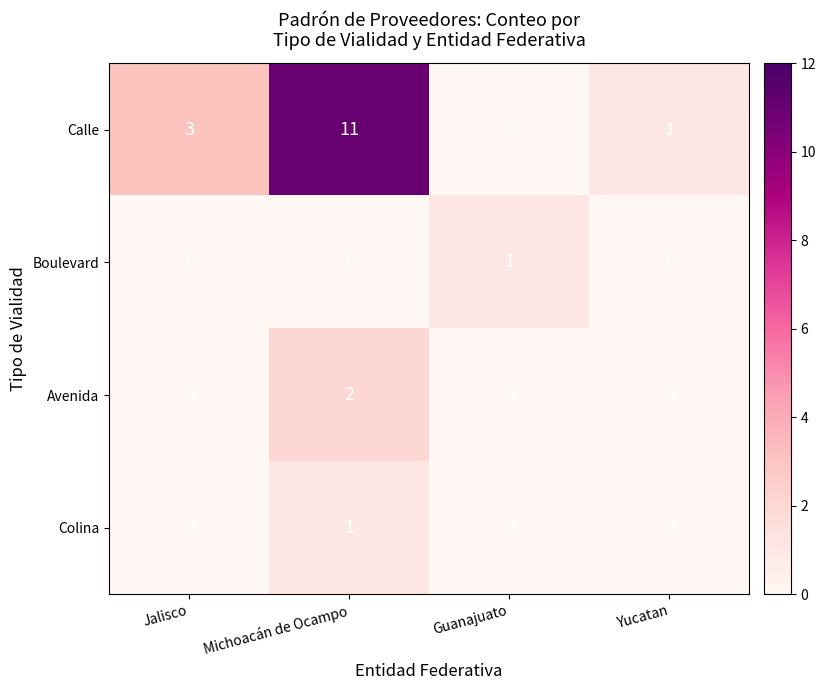

The Avenida series shows 1 at Jalisco. True or false?

False